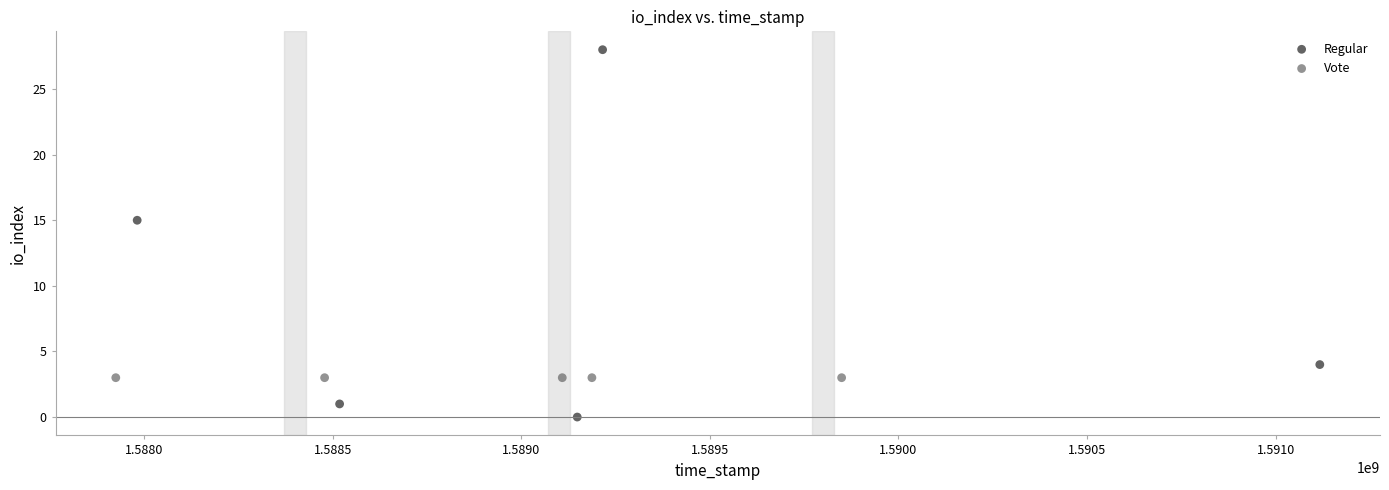

Which series reaches the maximum Y coordinate?

Regular